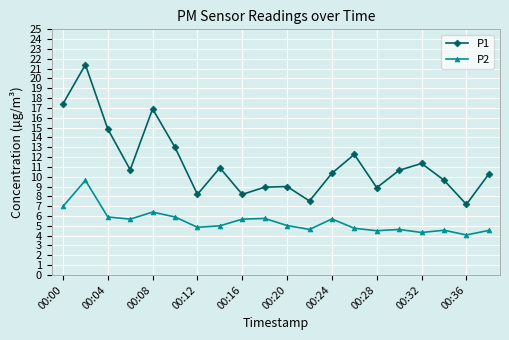

True or false: P2 and P1 cross at least once.

False